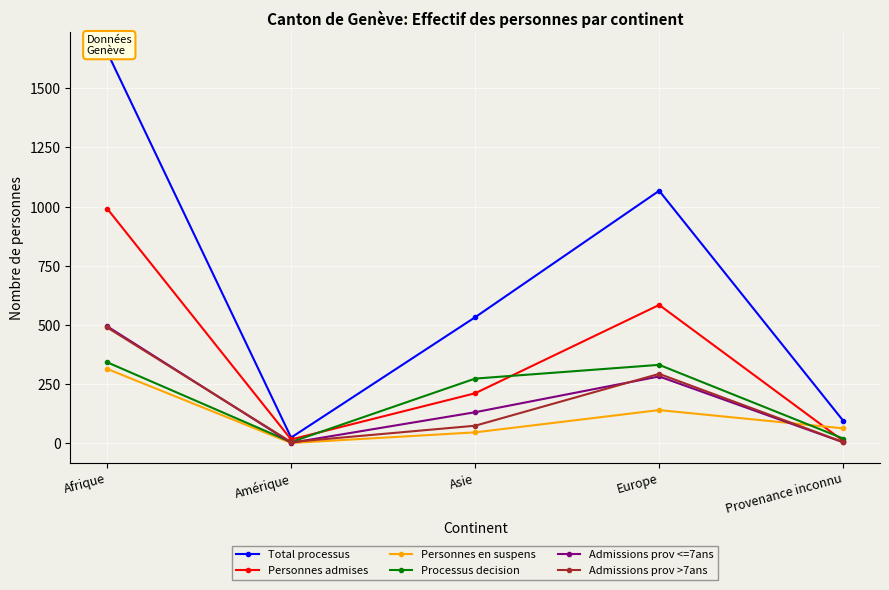

What is the label of the 5th point from the right?

Afrique